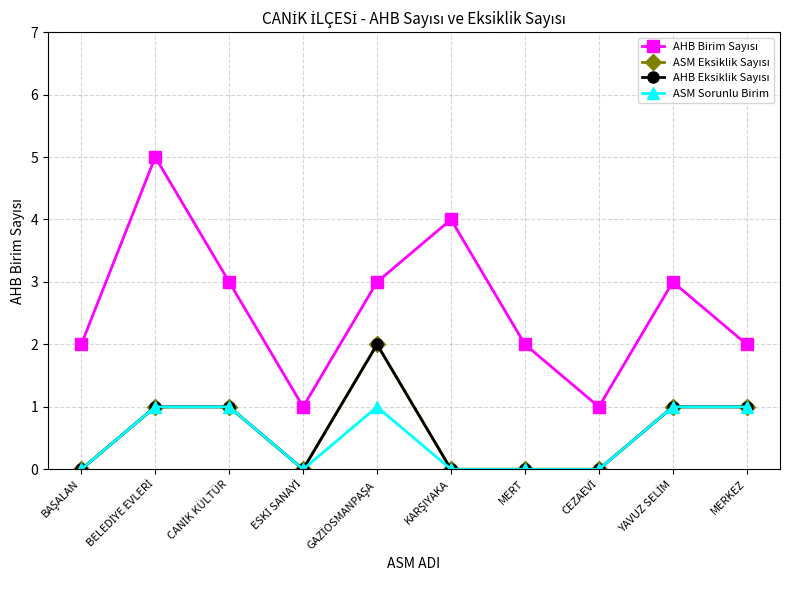

True or false: ASM Sorunlu Birim and AHB Birim Sayısı intersect in this chart.

False